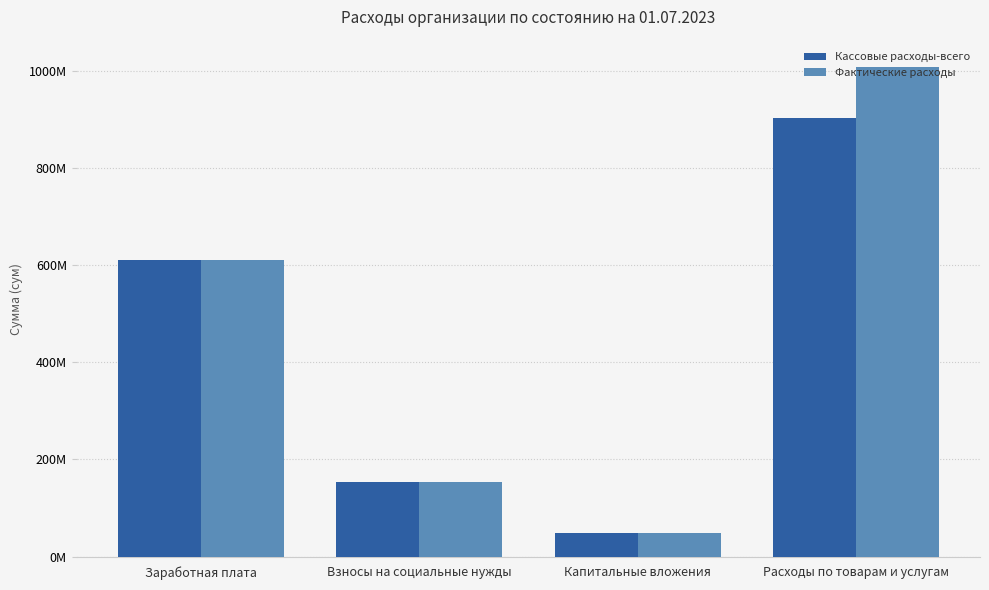

What are all the series names shown in the legend?

Кассовые расходы-всего, Фактические расходы